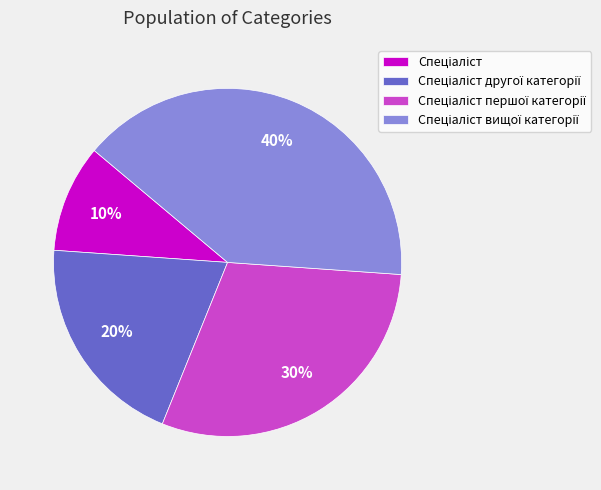

To the nearest percent, what is the difference between the largest and smallest slice percentages?

30%